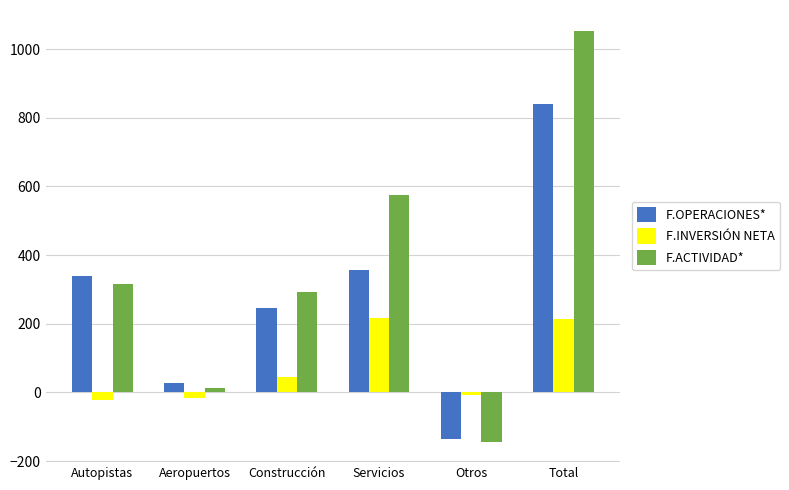

What is the difference between the maximum and minimum values in the F.INVERSIÓN NETA series?

240